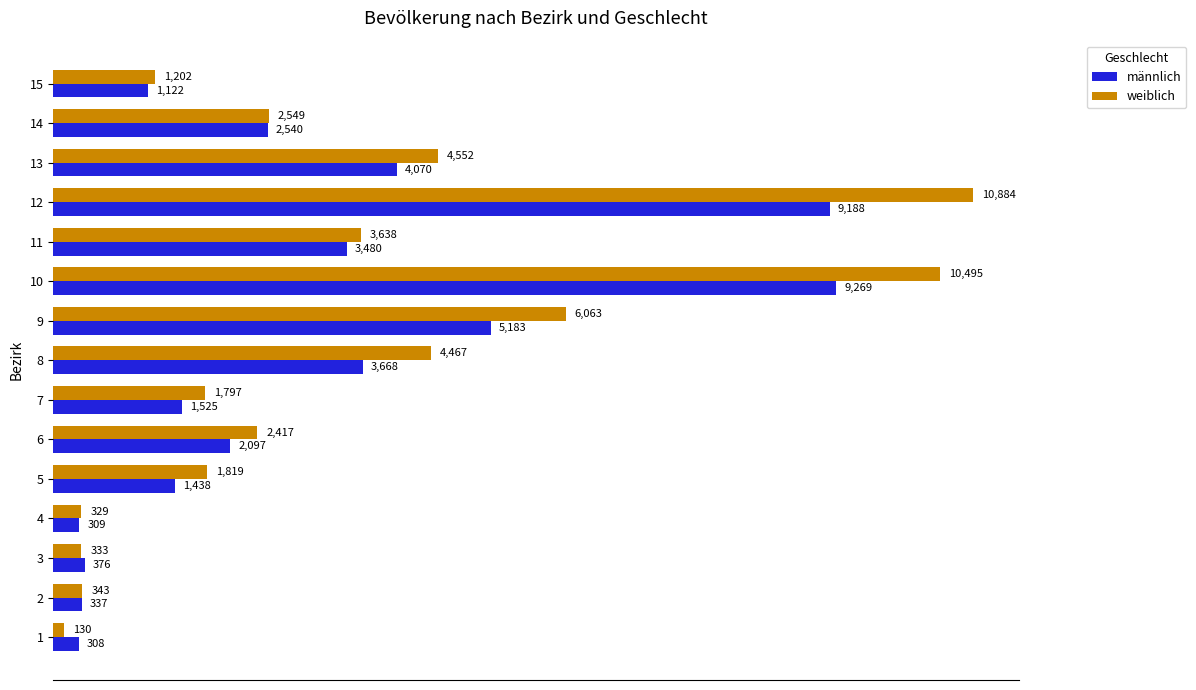

What is the sum of all weiblich values?

51018